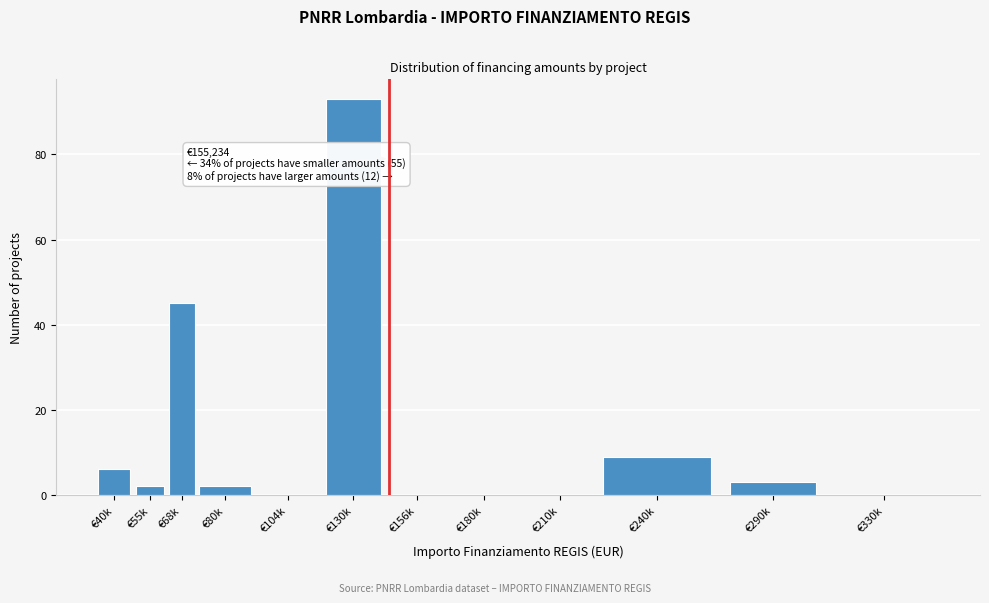

Reading left to right, what are all the values shown in this chart?

€40k=6	€55k=2	€68k=45	€80k=2	€104k=0	€130k=93	€156k=0	€180k=0	€210k=0	€240k=9	€290k=3	€330k=0